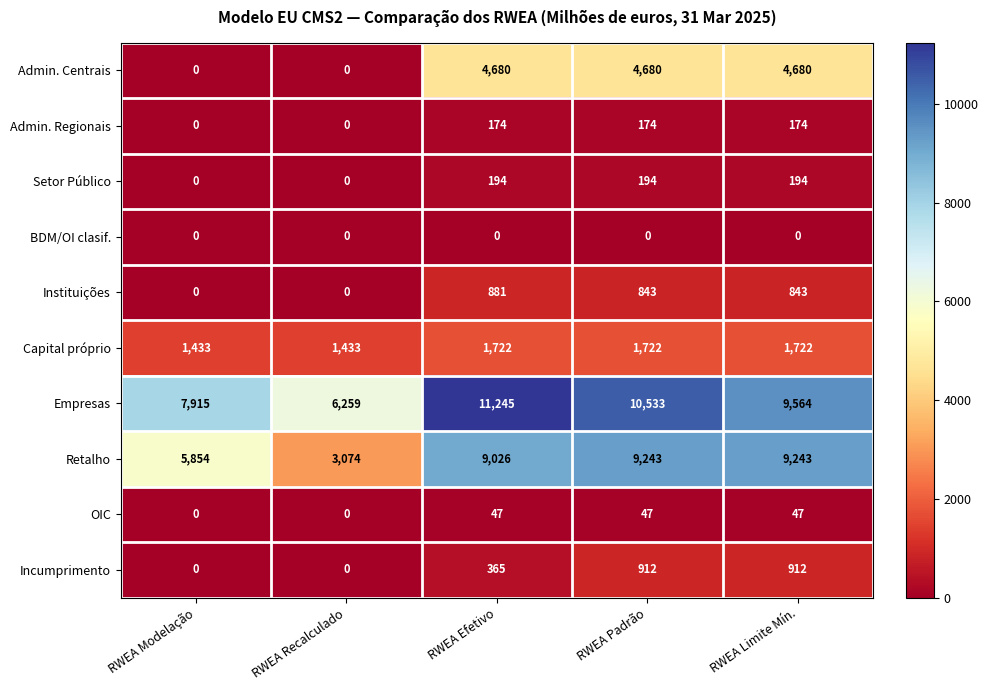

At which label is Retalho closest to 6158?

RWEA Modelação